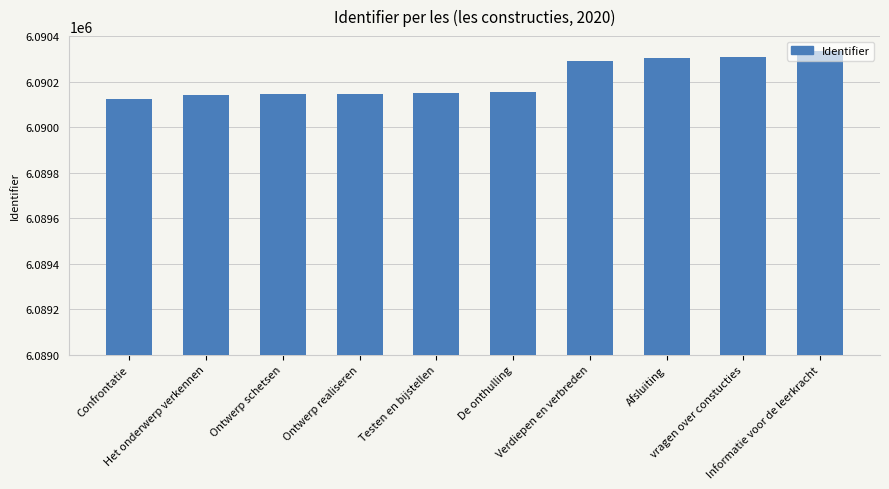

Between De onthulling and Verdiepen en verbreden, which is larger?

Verdiepen en verbreden